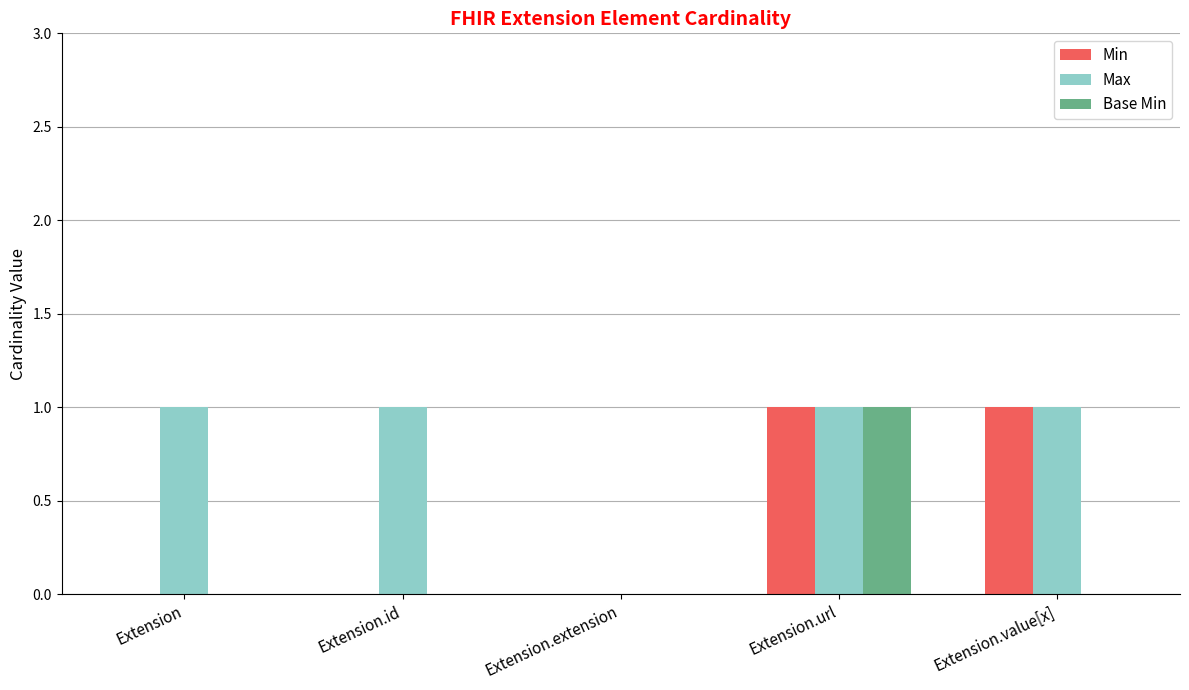

What is the sum of all Max values?

4